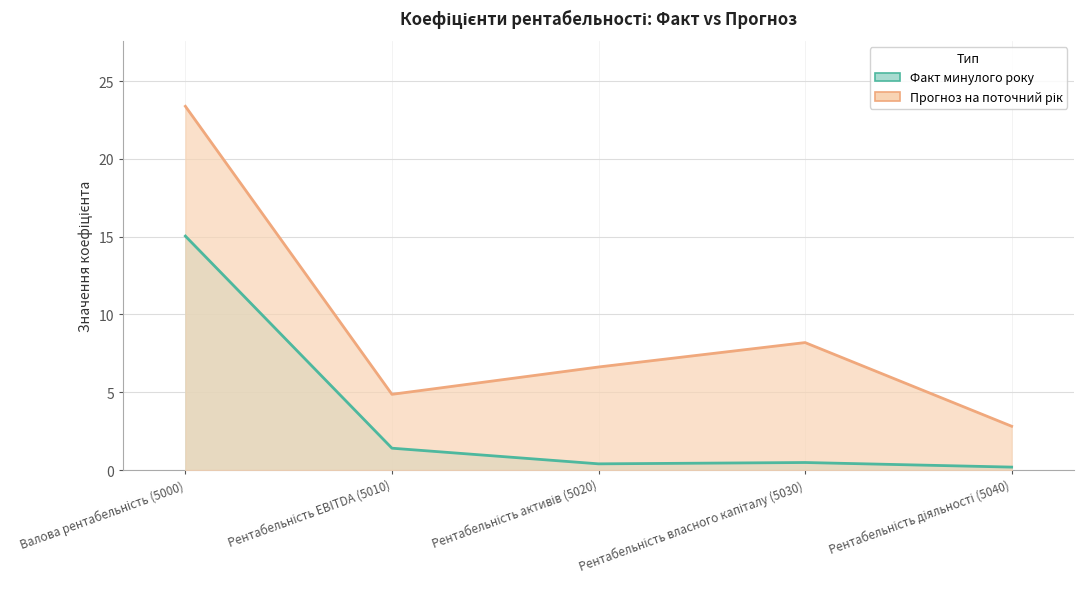

What is the spread (max minus min) of values at Рентабельність власного капіталу (5030)?

7.7